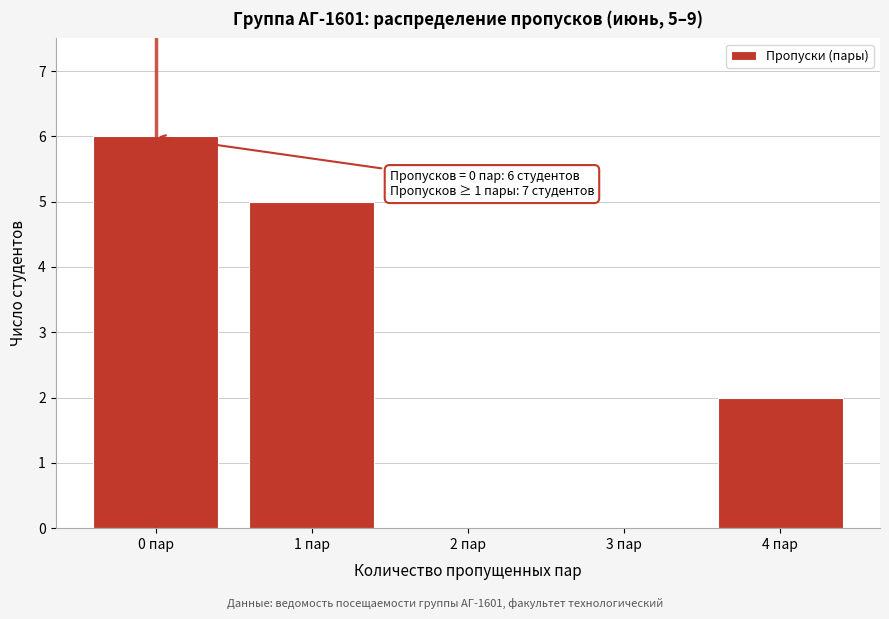

Reading left to right, list all the values displayed in this chart.

0 пар=6	1 пар=5	2 пар=0	3 пар=0	4 пар=2